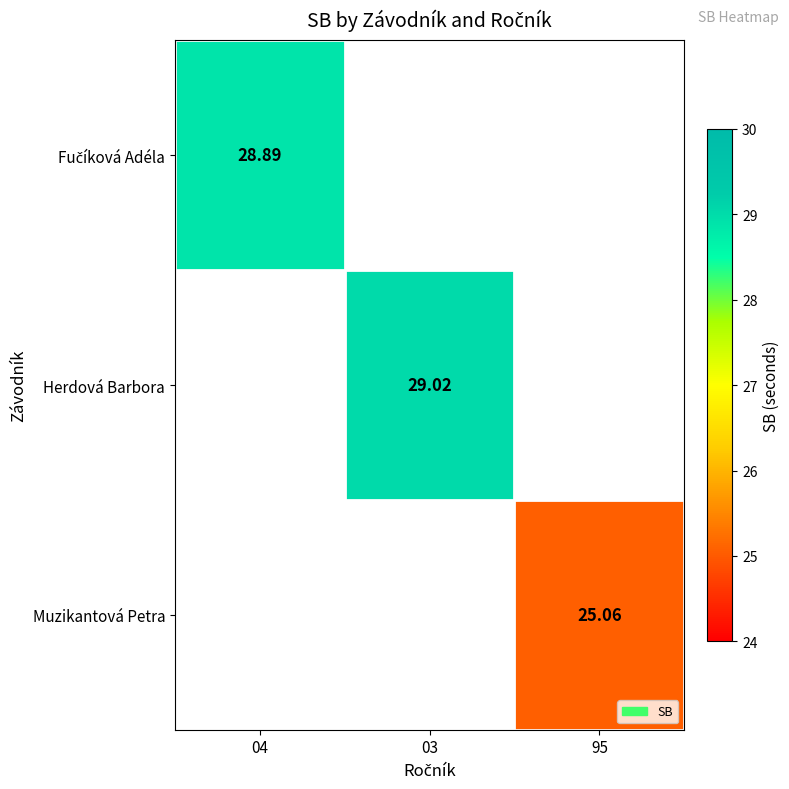

Where is Fučíková Adéla nearest to the value 28?

04